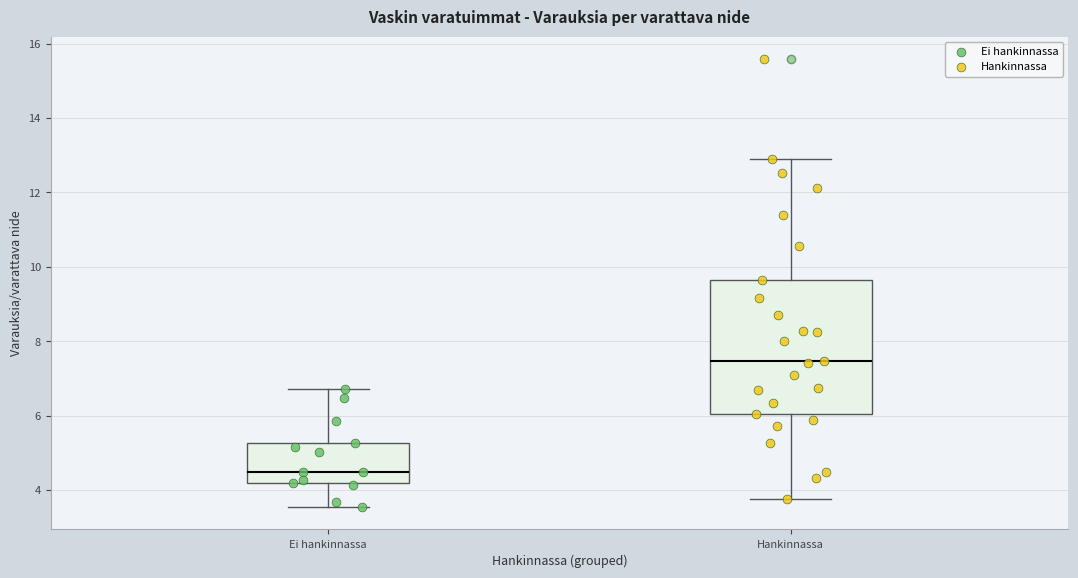

Which box is the tallest, from its lower edge to its upper edge?

Hankinnassa